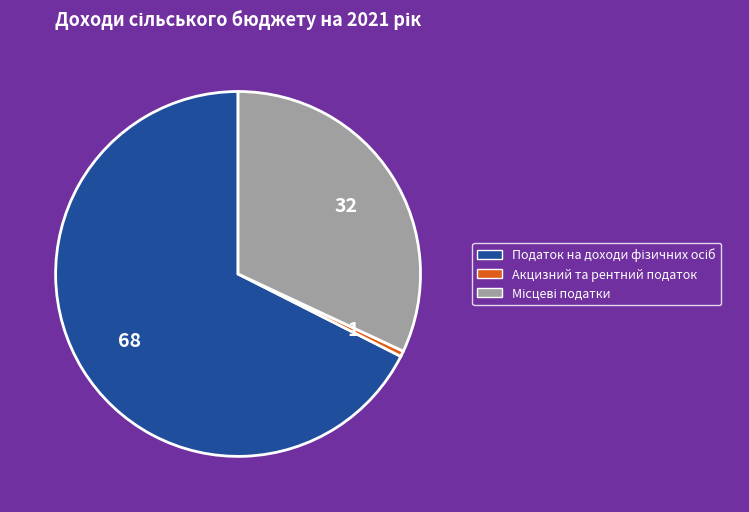

Is there a majority slice in this chart?

Yes